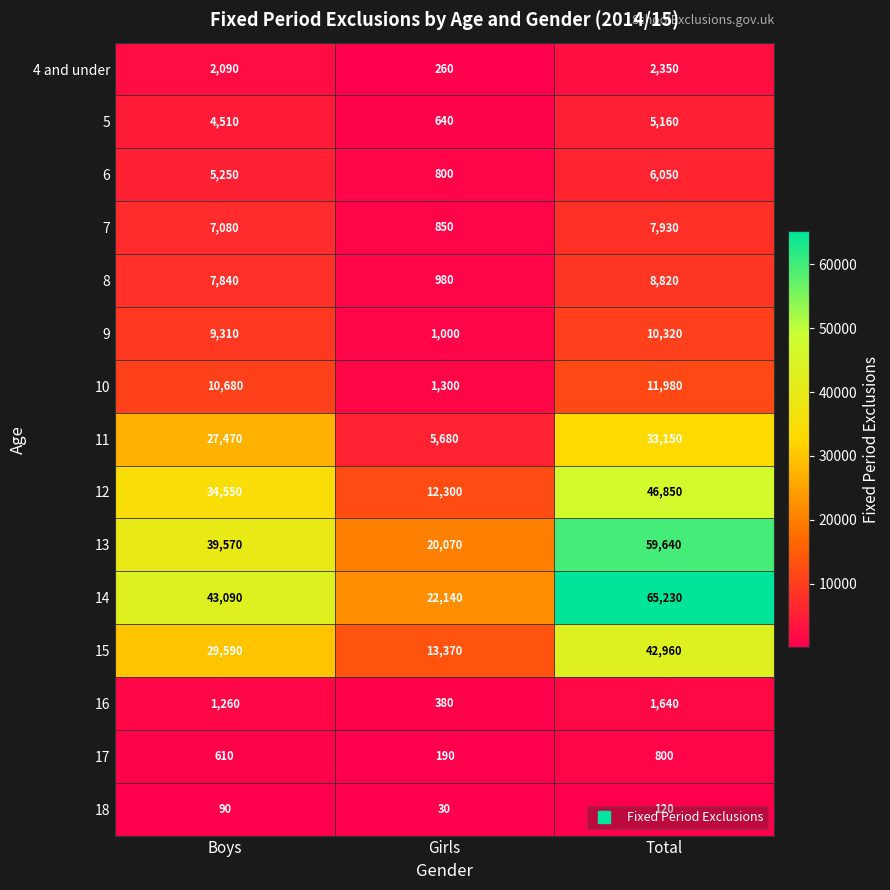

What is the approximate value of 12 at Boys, to the nearest 10?

34550